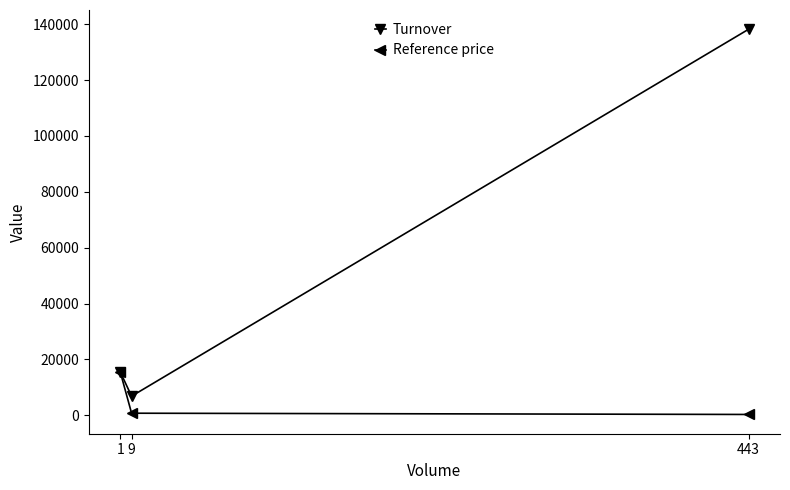

What is the average value of the Reference price series?

5557.9